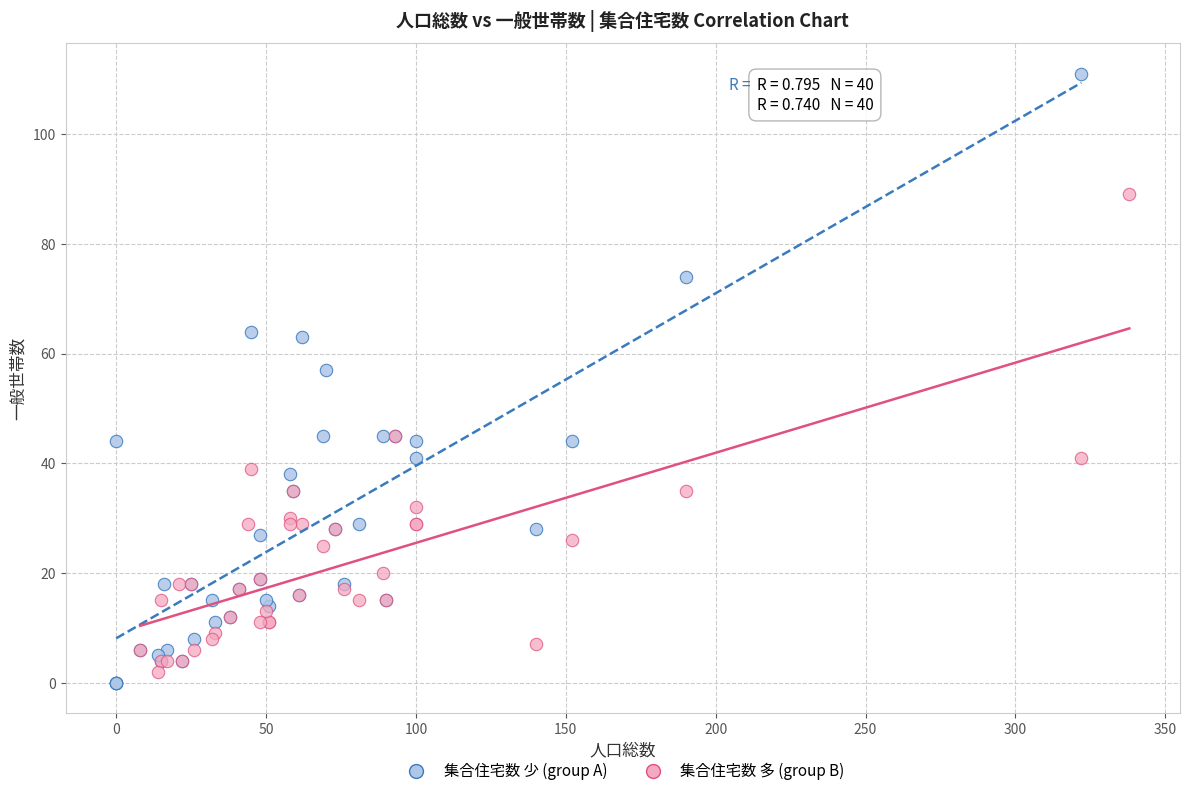

Which series reaches the maximum Y coordinate?

集合住宅数 少 (group A)